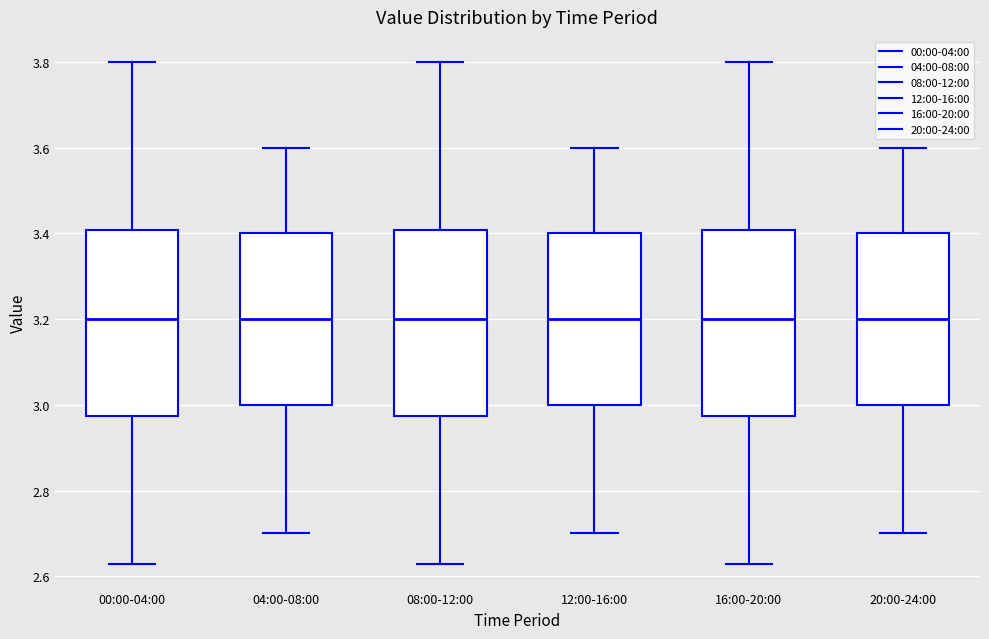

Reading left to right, read every box against the y-axis: the position of its median line, the range the box covers, and the ends of its whiskers. The values are not printed on the chart, so give them approximately, as read against the axis.

00:00-04:00: median 3.20, box 2.98 to 3.40, whiskers 2.64 to 3.80
04:00-08:00: median 3.20, box 3.00 to 3.40, whiskers 2.70 to 3.60
08:00-12:00: median 3.20, box 2.98 to 3.40, whiskers 2.64 to 3.80
12:00-16:00: median 3.20, box 3.00 to 3.40, whiskers 2.70 to 3.60
16:00-20:00: median 3.20, box 2.98 to 3.40, whiskers 2.64 to 3.80
20:00-24:00: median 3.20, box 3.00 to 3.40, whiskers 2.70 to 3.60